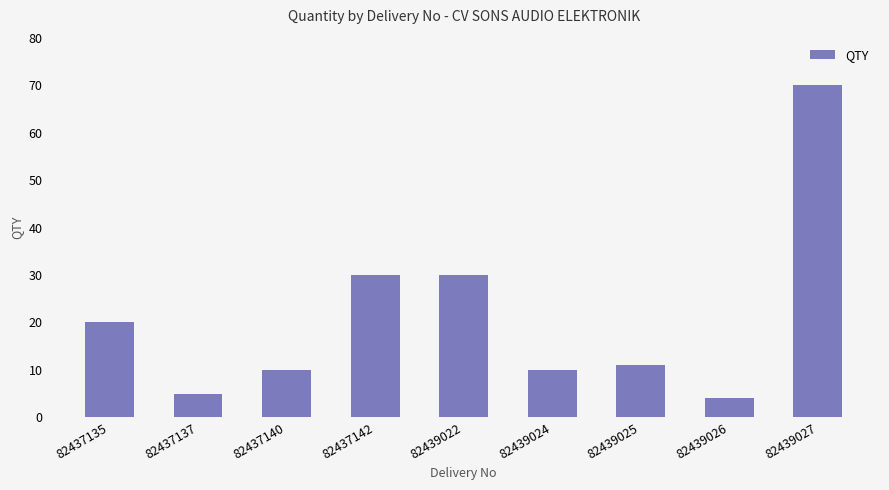

Where does the data first go above 11?

82437135